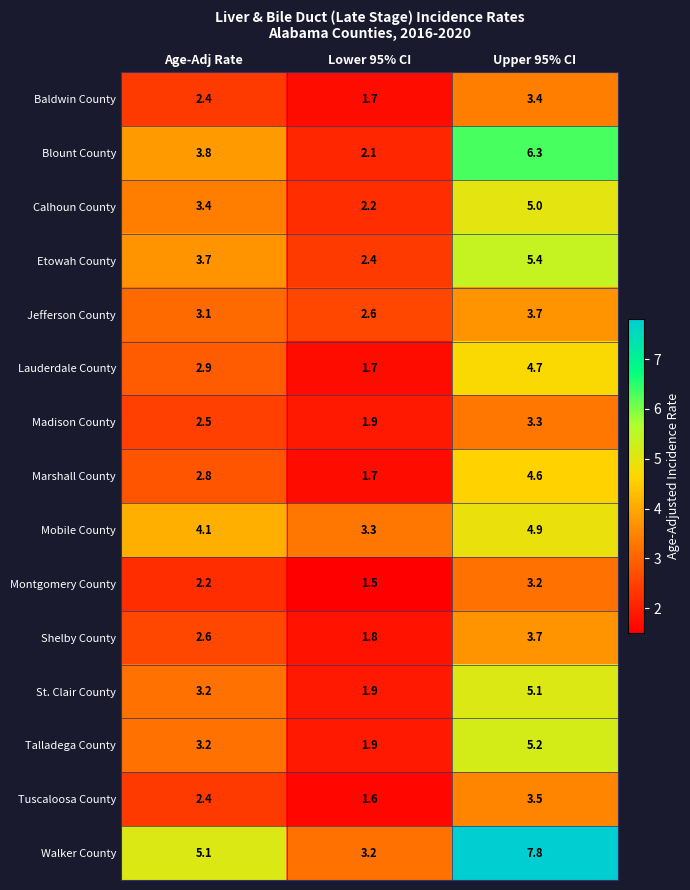

Rank the categories by Madison County value from lowest to highest.

Lower 95% CI, Age-Adj Rate, Upper 95% CI